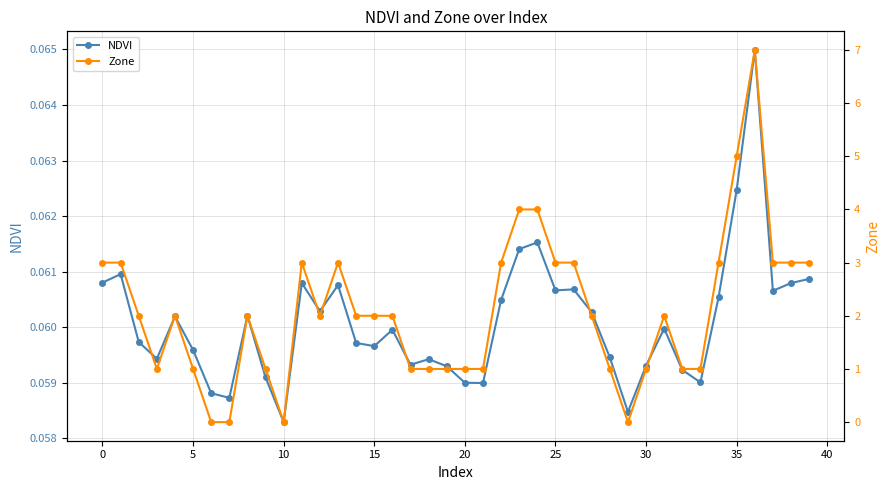

What is the value of the Zone point at the 23rd from the left?

3.0